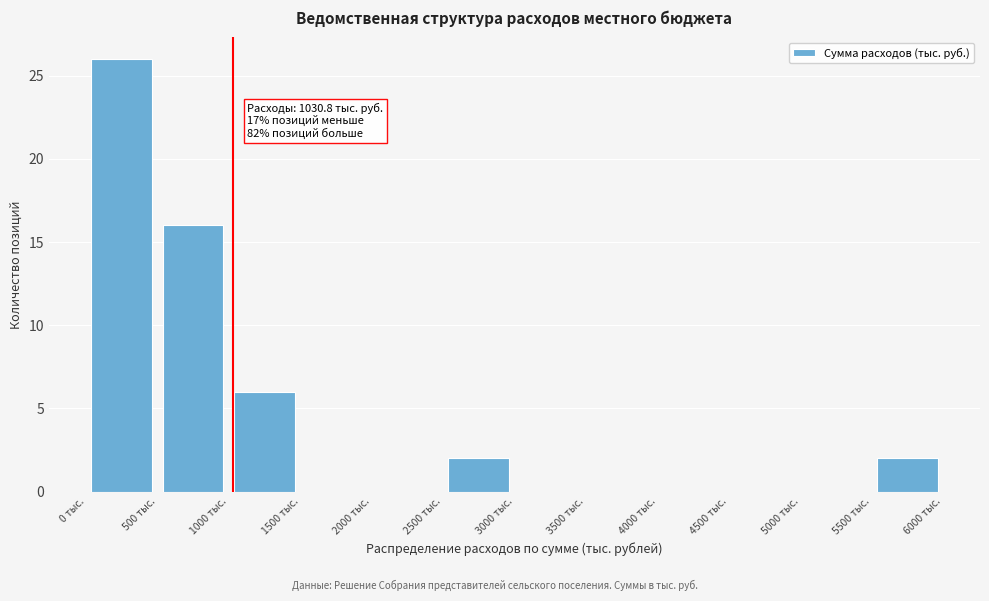

Which range on the x-axis has the tallest bar?

0 to 500